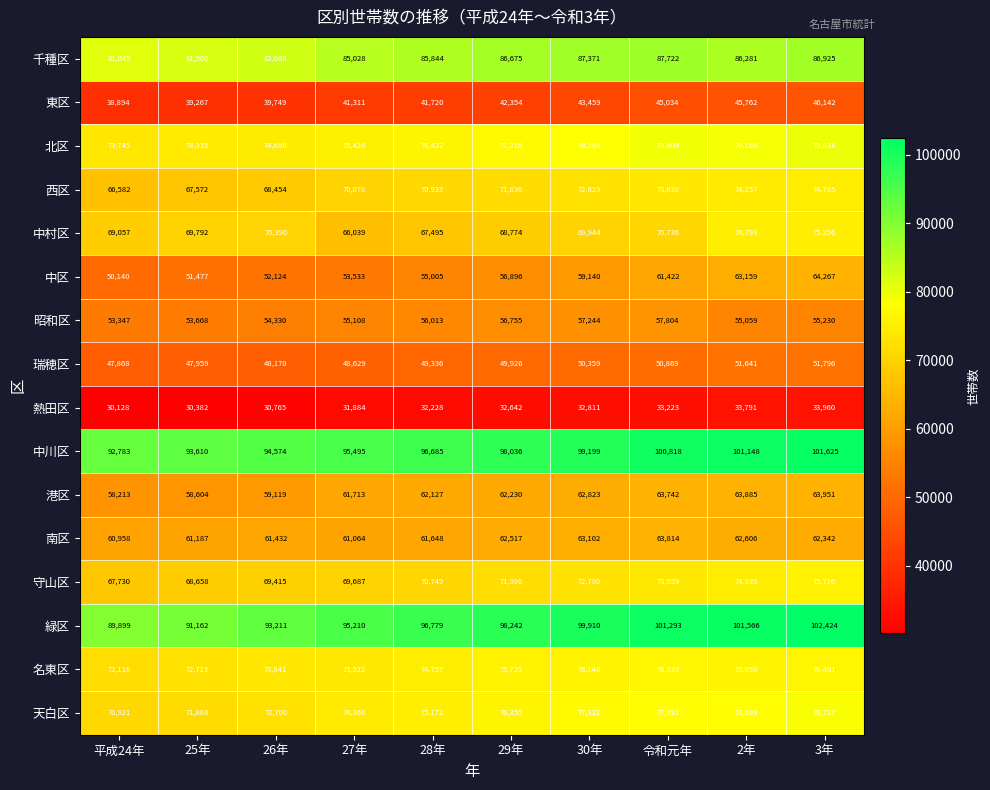

At how many categories does at least one series exceed 96061?

6